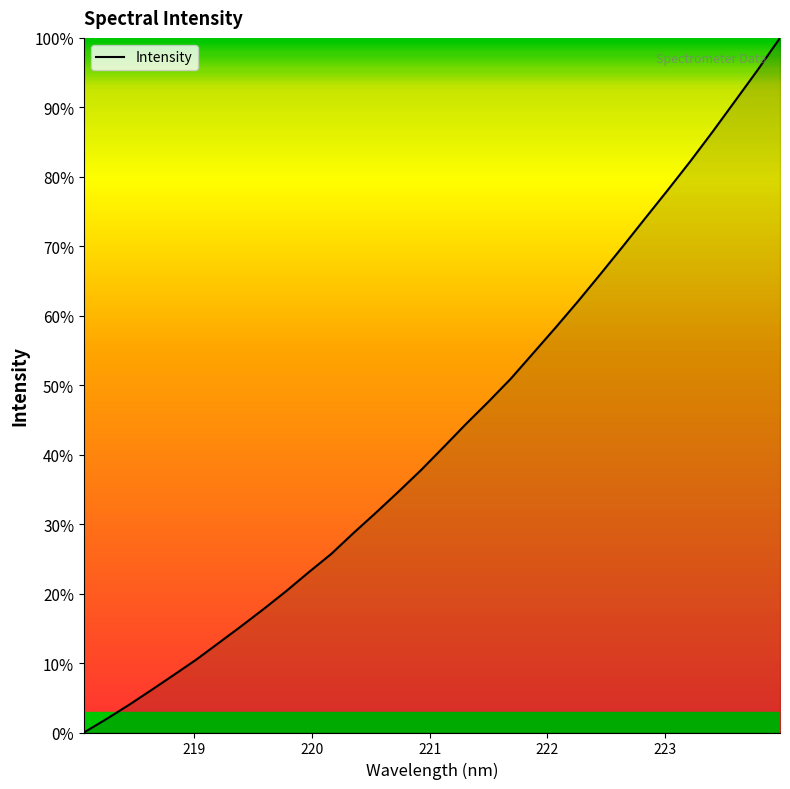

What is the greatest value displayed?

100.0